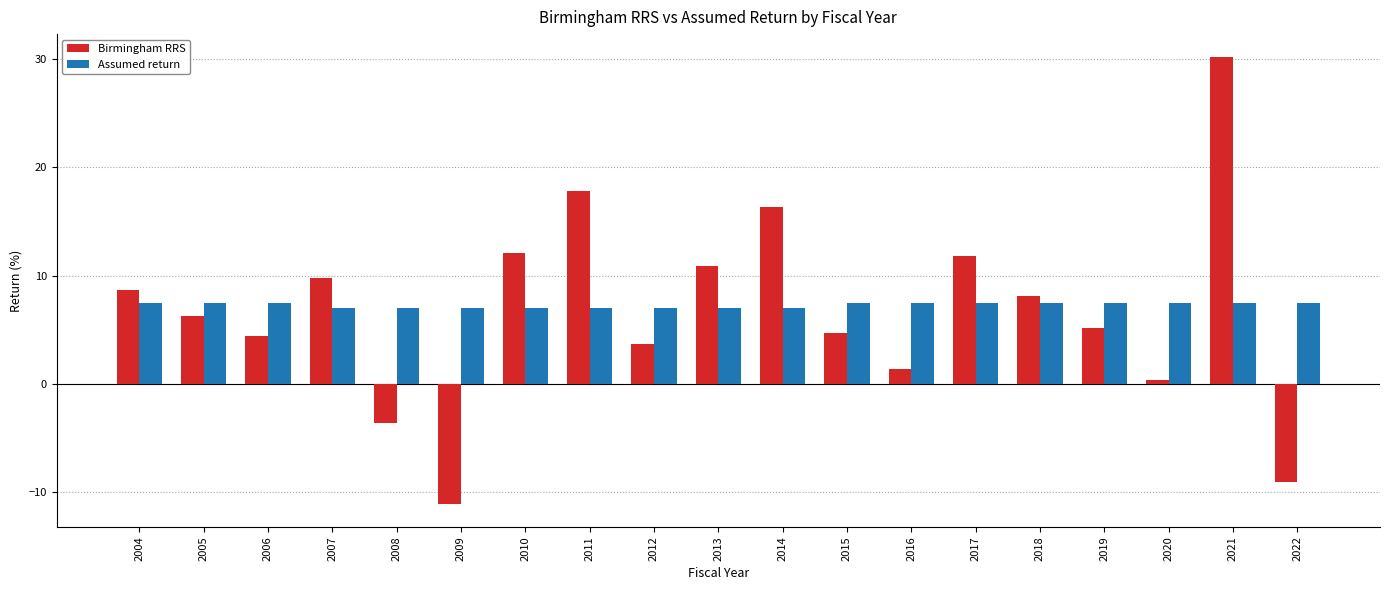

What is the sum of all Birmingham RRS values?

127.9